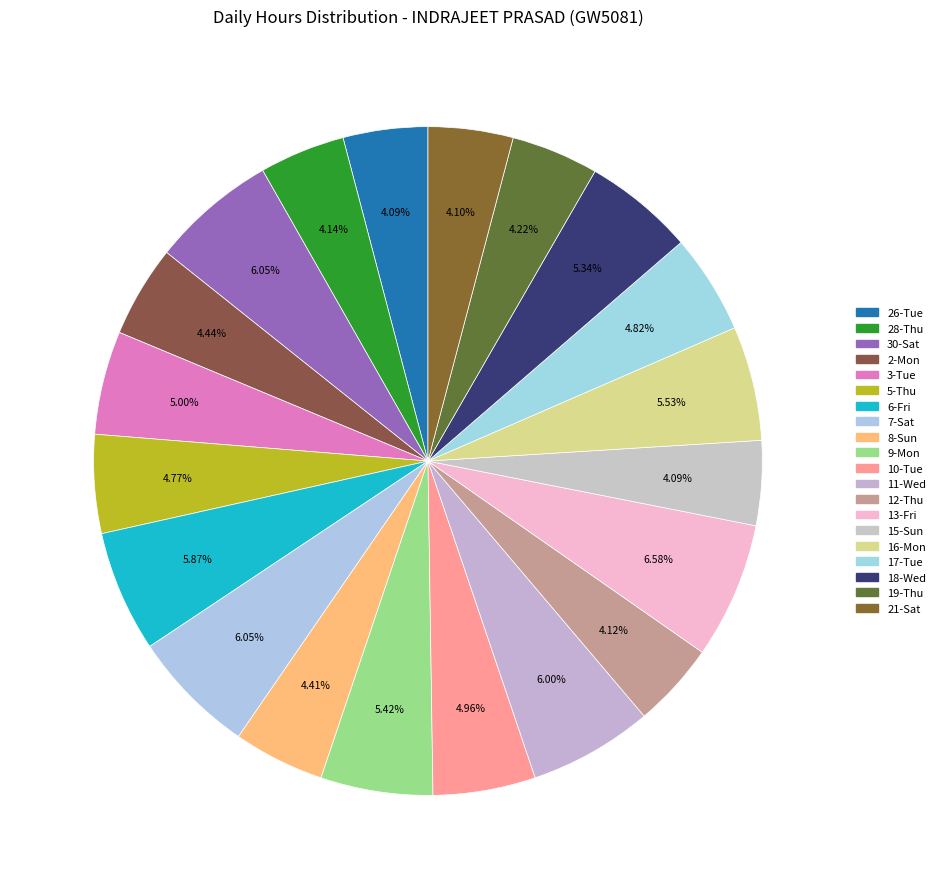

How many slices are in this pie chart?

20